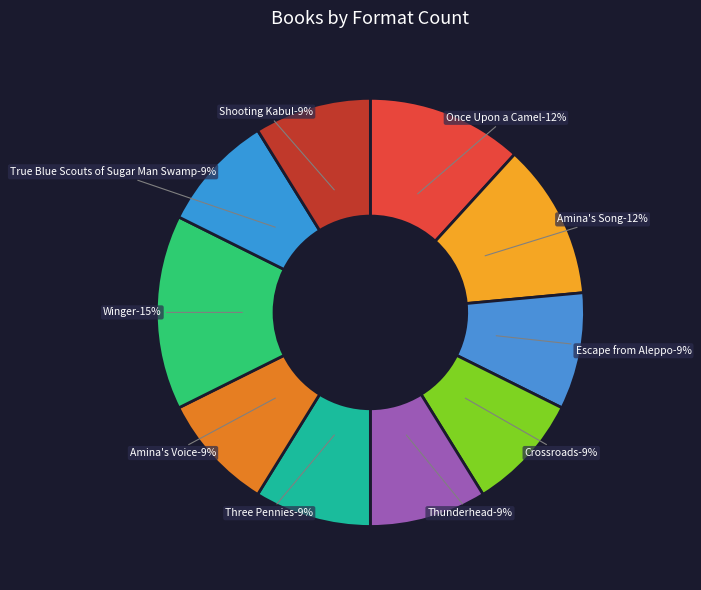

Which slice is the largest?

Winger